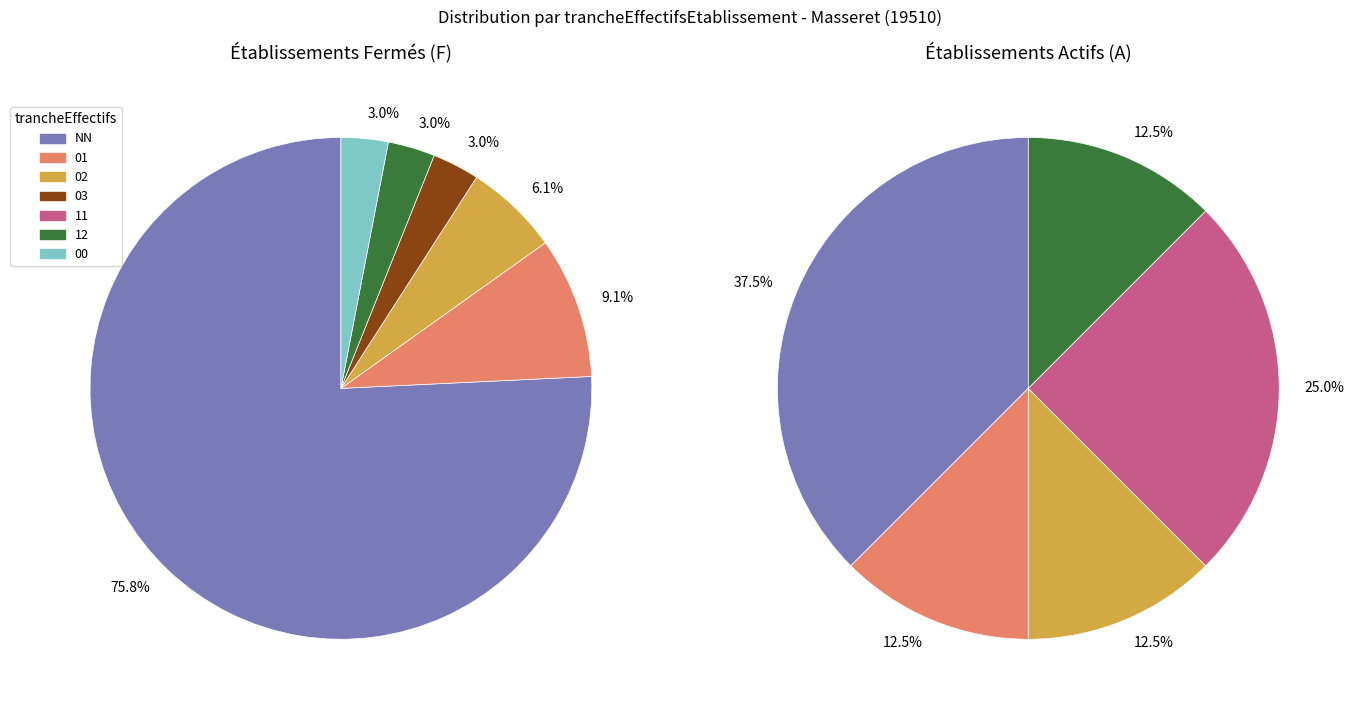

Is there any slice that represents more than half of the pie?

Yes